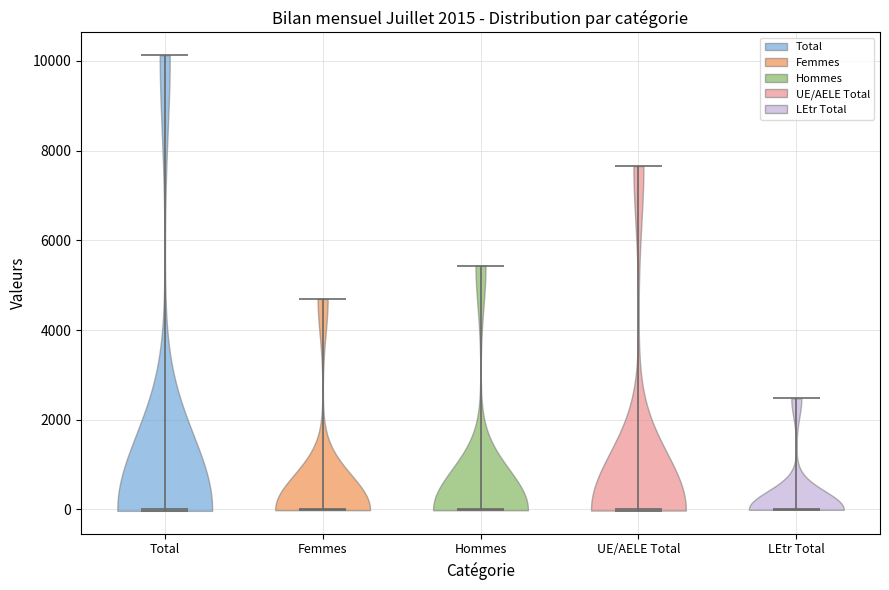

Reading left to right, read every violin against the y-axis: where its median line is, and the lowest and highest points it reaches. The values are not printed on the chart, so give them approximately, as read against the axis.

Total: median line 0, lowest point 0, highest point 10200
Femmes: median line 0, lowest point 0, highest point 4600
Hommes: median line 0, lowest point 0, highest point 5400
UE/AELE Total: median line 0, lowest point 0, highest point 7600
LEtr Total: median line 0, lowest point 0, highest point 2400